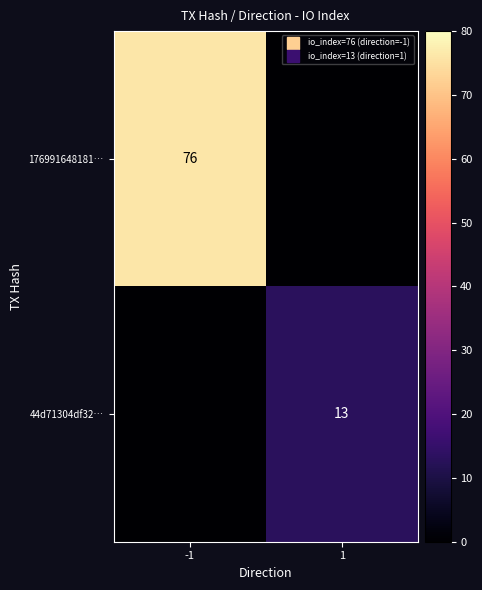

Is the value of 176991648181… at -1 greater than the value of 44d71304df32… at -1?

Yes